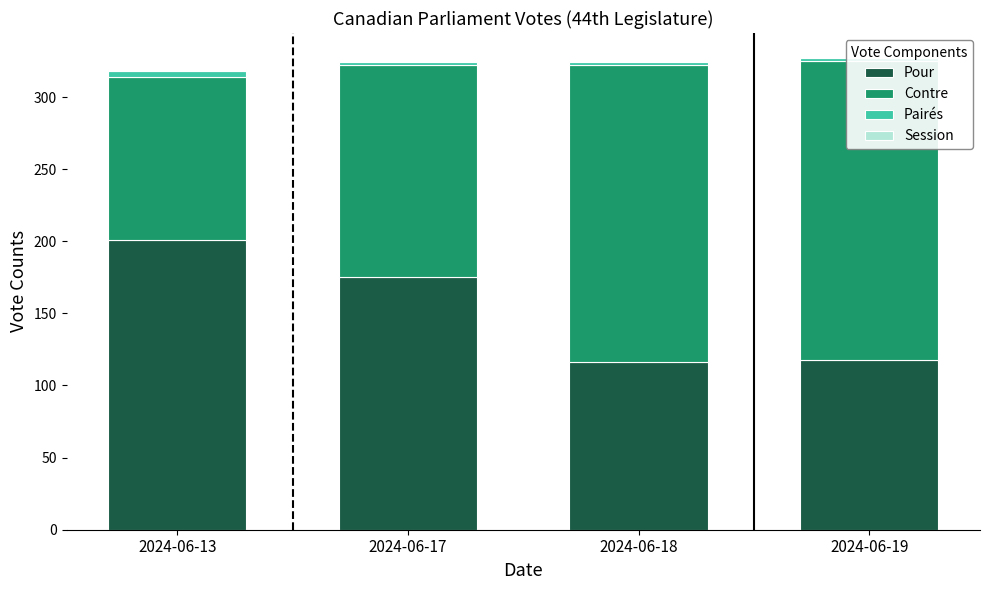

What is the sum of all Contre values?

673